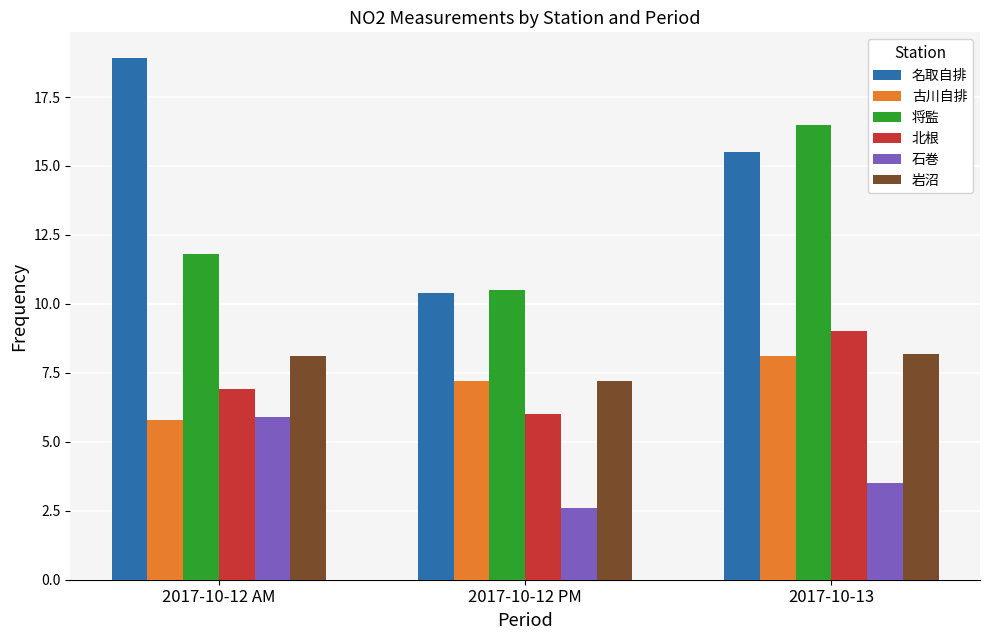

Reading left to right, transcribe all the data shown in this chart.

名取自排: 18.9	10.4	15.5
古川自排: 5.8	7.2	8.1
将監: 11.8	10.5	16.5
北根: 6.9	6.0	9.0
石巻: 5.9	2.6	3.5
岩沼: 8.1	7.2	8.2